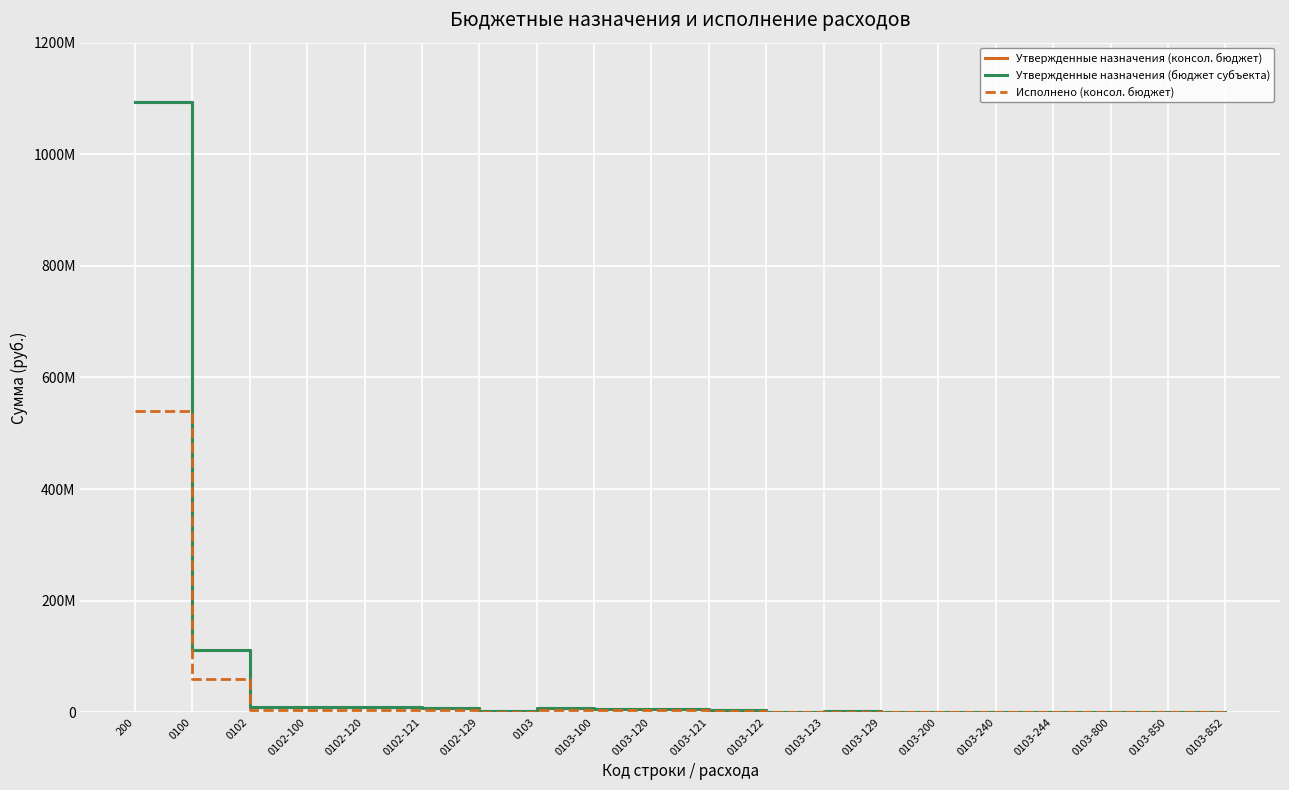

Read the Утвержденные назначения (консол. бюджет) value at 0103.

7696268.0